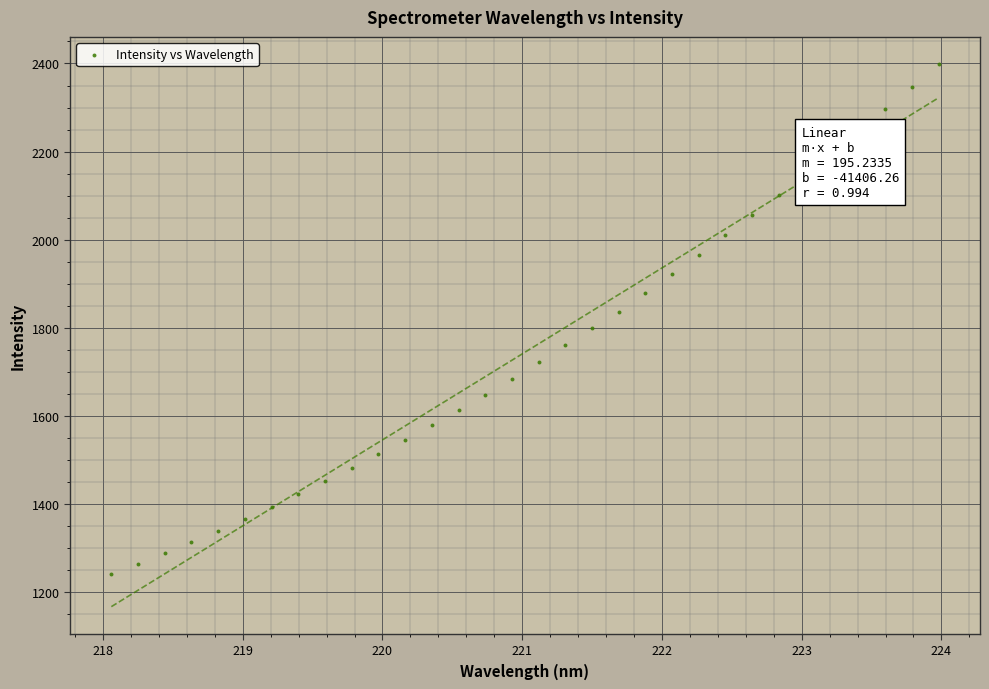

What is the range of Y values (max minus min)?

1158.2